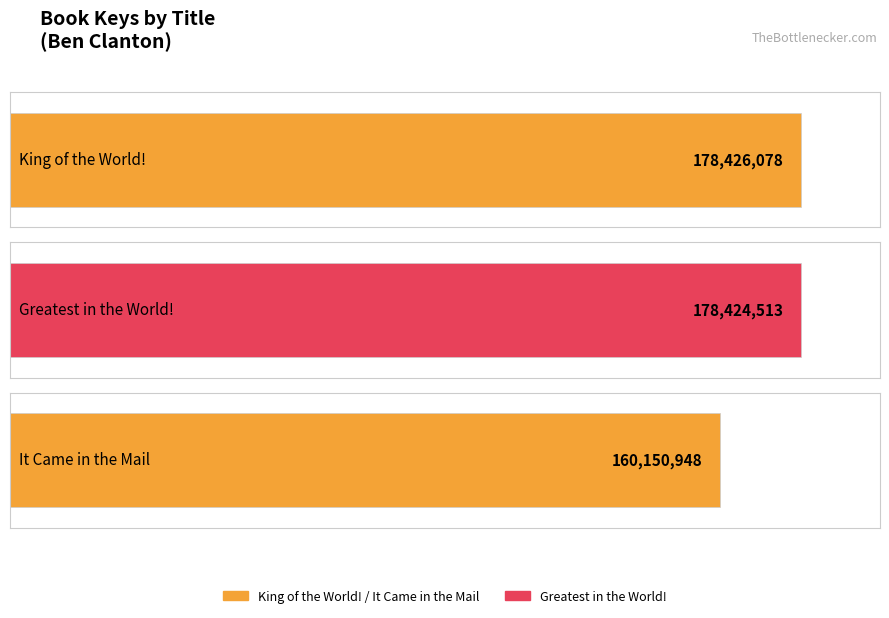

What is the maximum value shown in the chart?

178426078